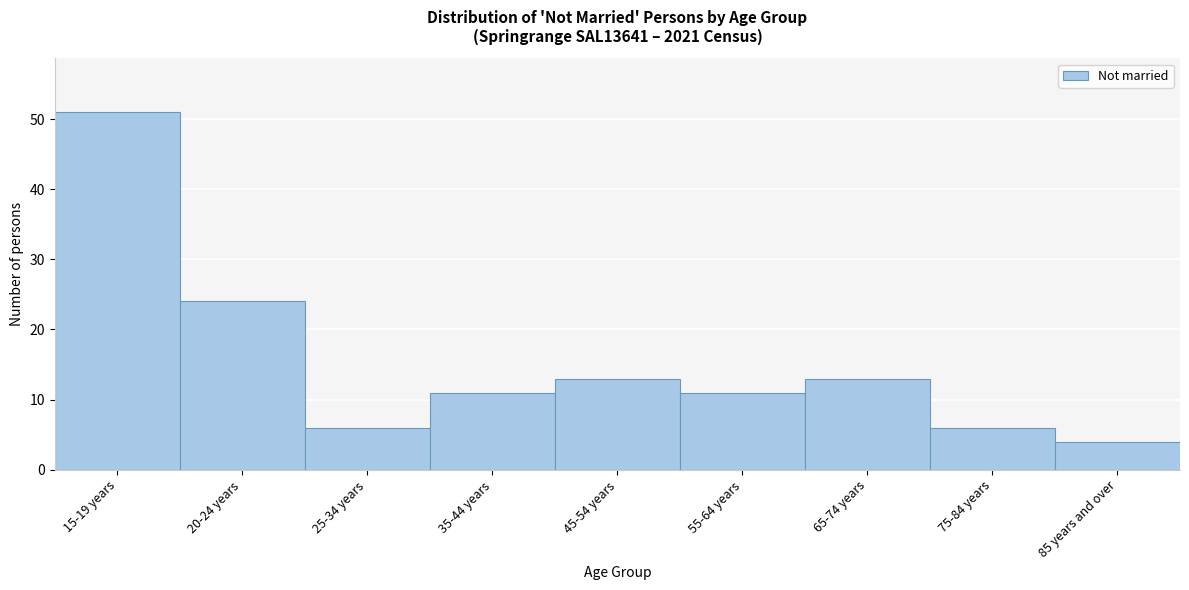

Reading left to right, list all the values displayed in this chart.

51	24	6	11	13	11	13	6	4